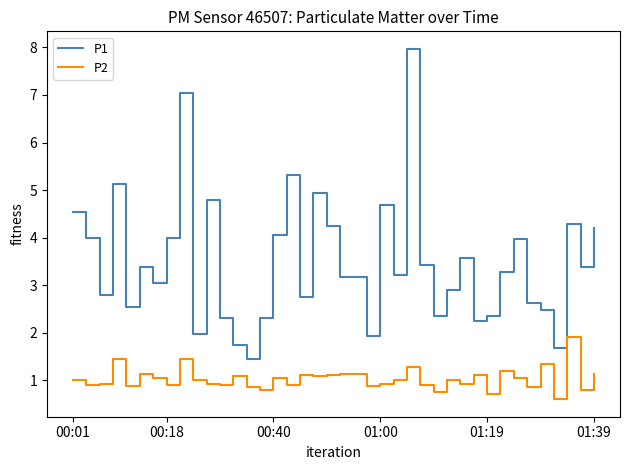

Which series has the largest range (max minus min)?

P1